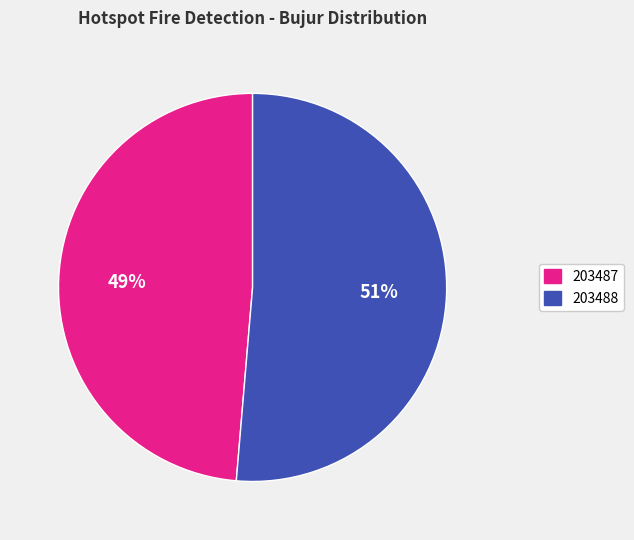

What is the largest slice in the pie chart?

203488